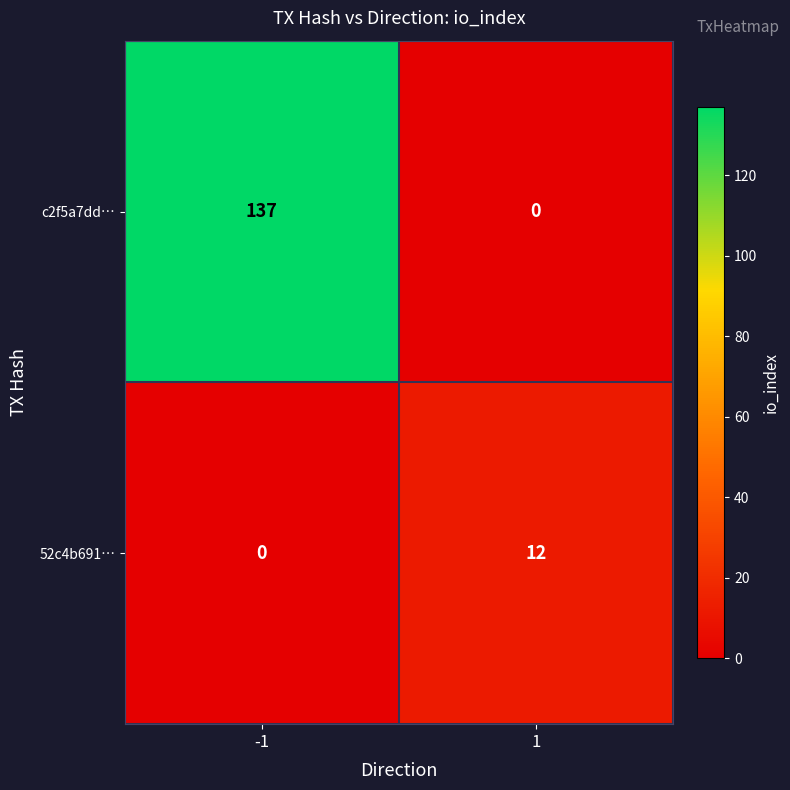

What is the difference between the 52c4b691… values at -1 and 1?

12